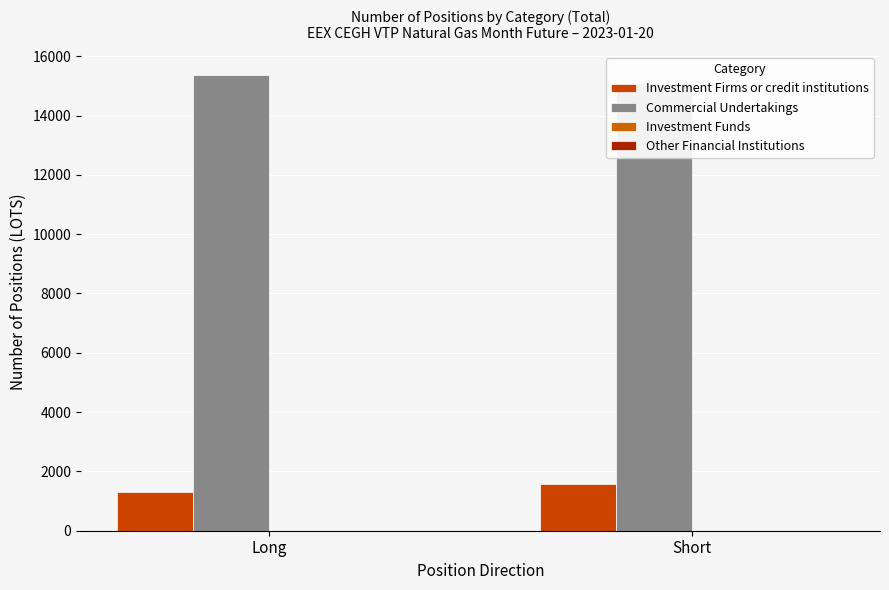

How many bars are there in total?

8